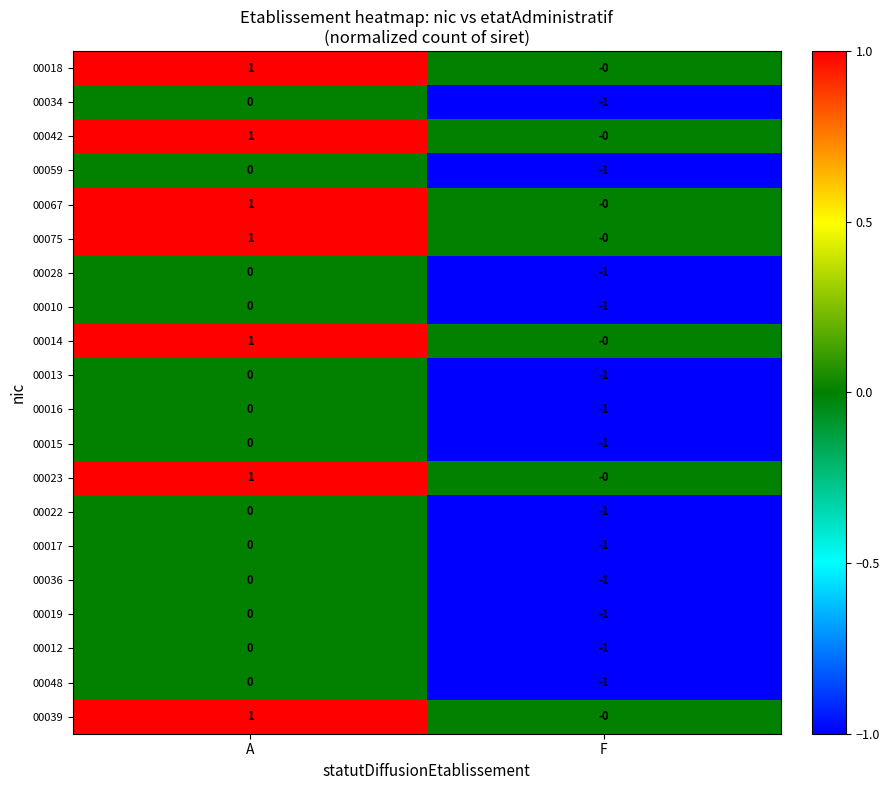

Which category has the highest value across all series?

A